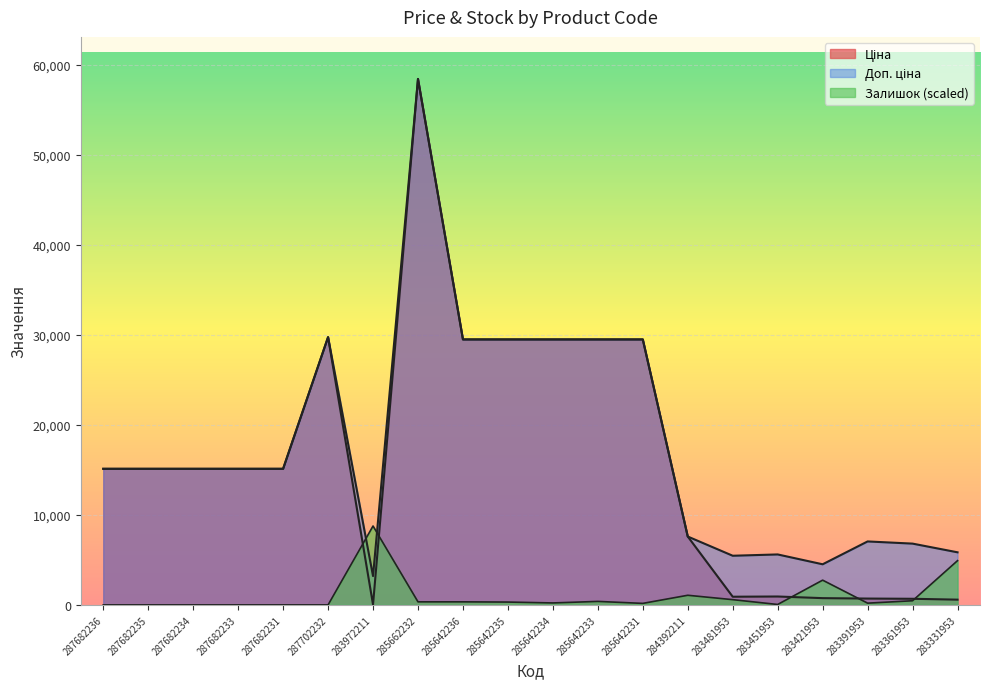

What is the value of the Доп. ціна point at the 19th from the left?

6809.8